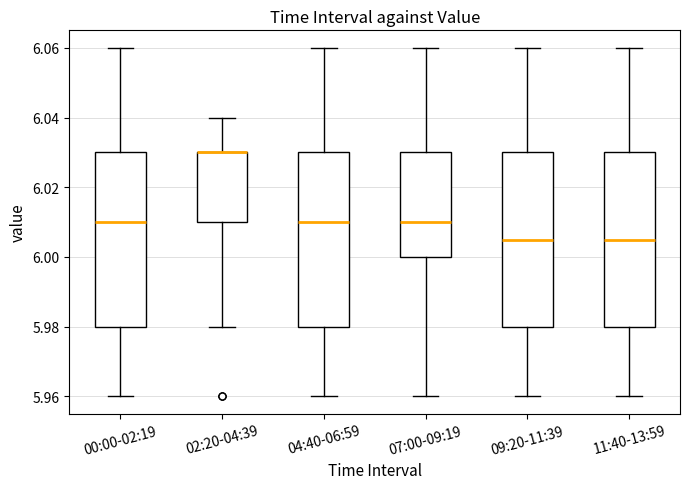

Where is the upper edge of the box for 00:00-02:19 on the y-axis? The values are not printed on the chart, so give them approximately, as read against the axis.

6.030